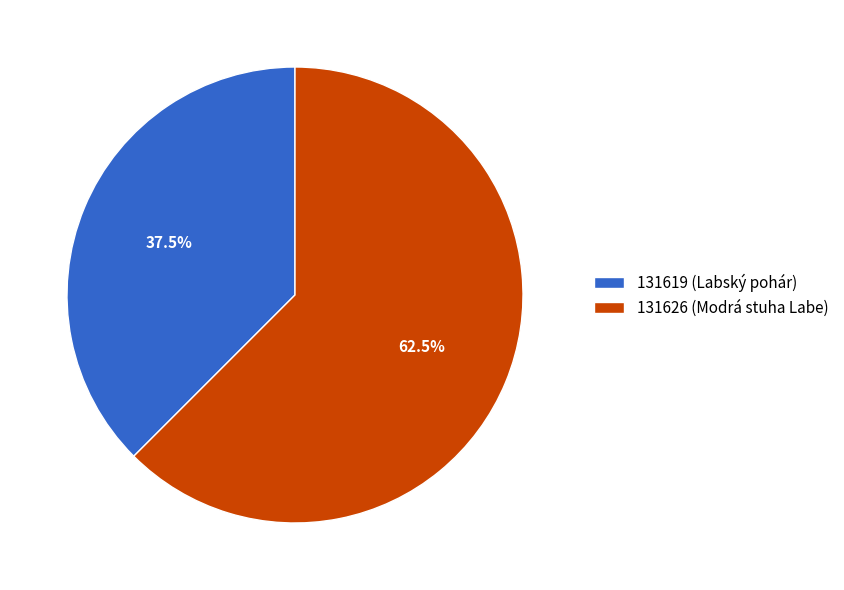

Which slice is the largest?

131626 (Modrá stuha Labe)